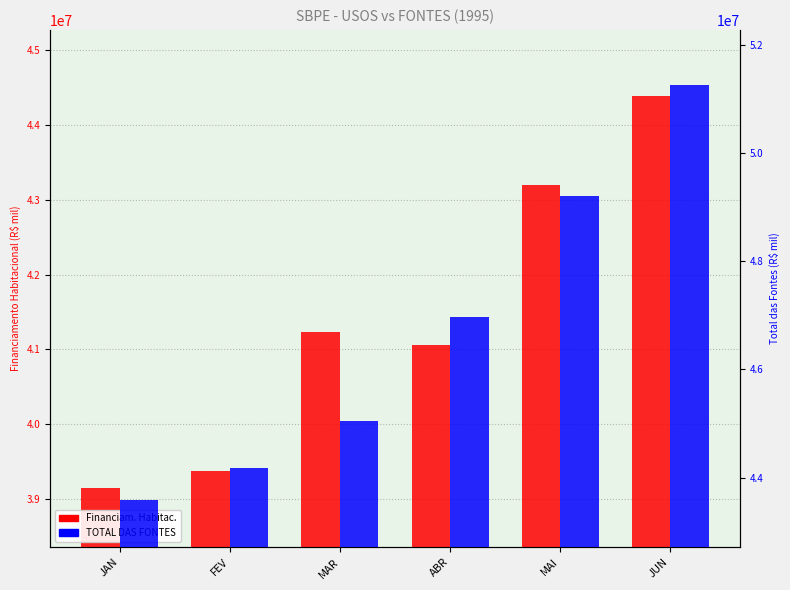

What position from the right is JAN?

6